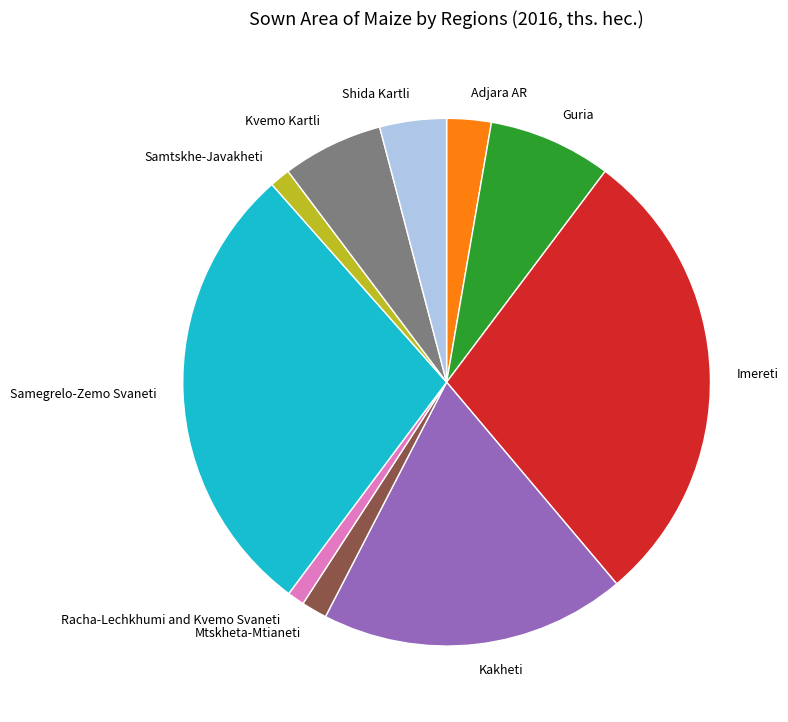

Does Samegrelo-Zemo Svaneti represent more than half of the total?

No